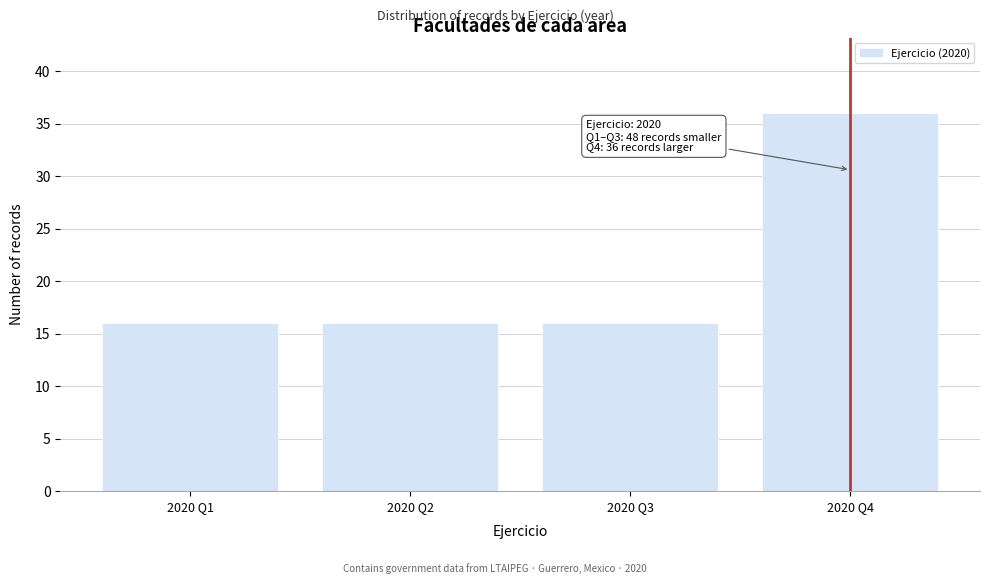

Reading left to right, transcribe all the data shown in this chart.

16	16	16	36